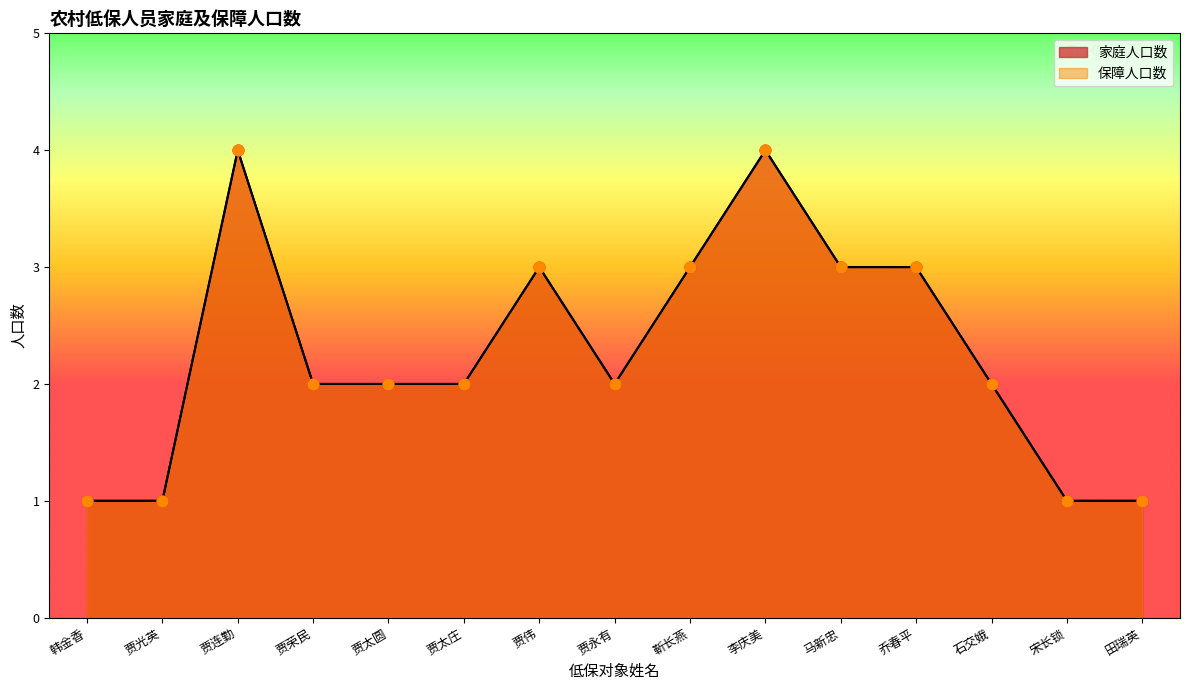

Which series reaches the minimum Y coordinate?

家庭人口数